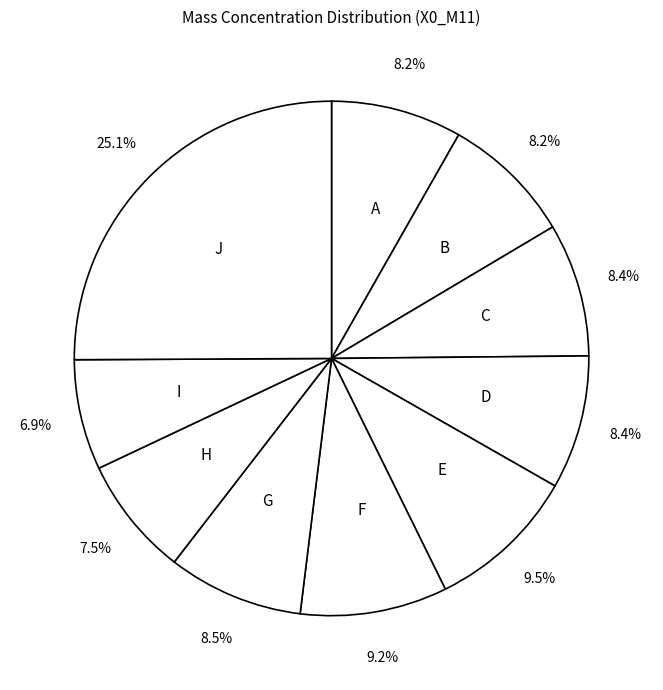

Which category has the biggest portion of the pie?

J